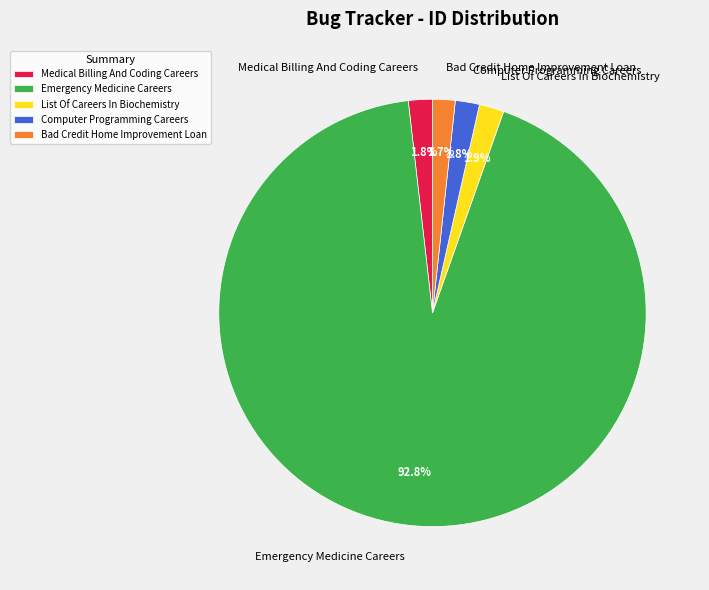

Which category accounts for the majority?

Emergency Medicine Careers